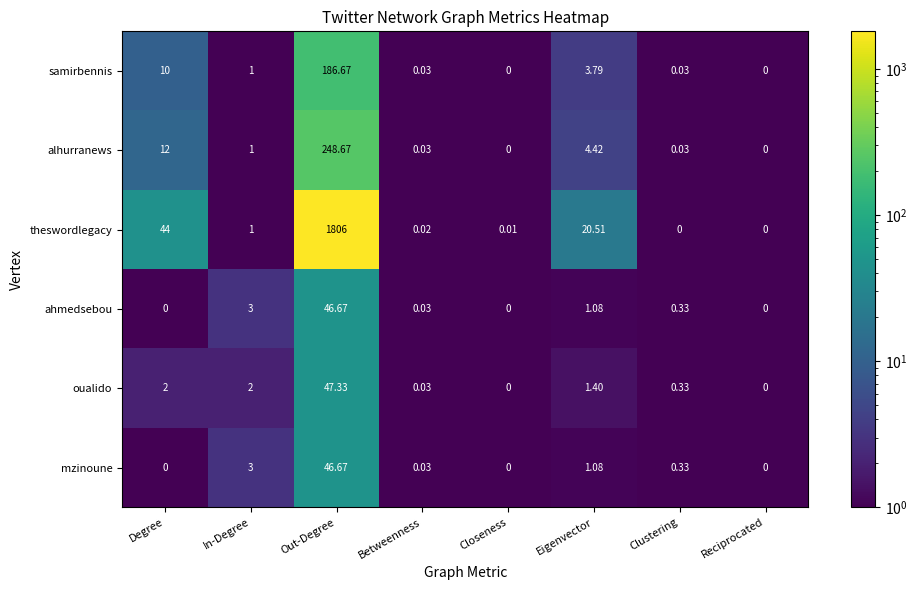

Between Degree and Out-Degree, which series saw the biggest shift?

theswordlegacy